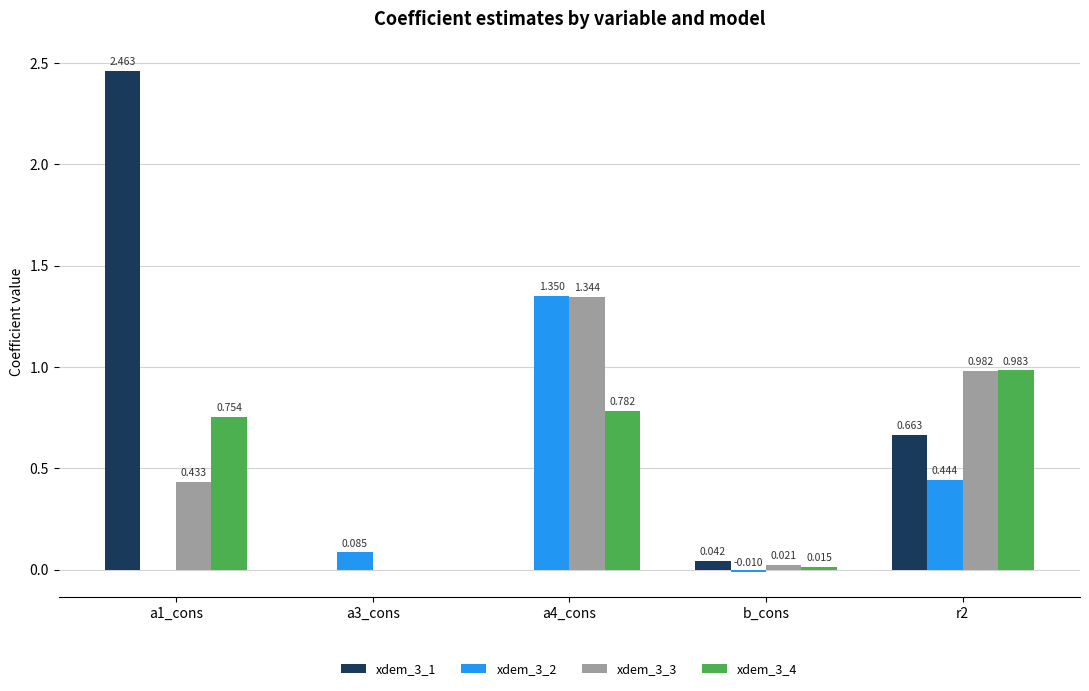

Rank the categories by xdem_3_4 value from lowest to highest.

a3_cons, b_cons, a1_cons, a4_cons, r2